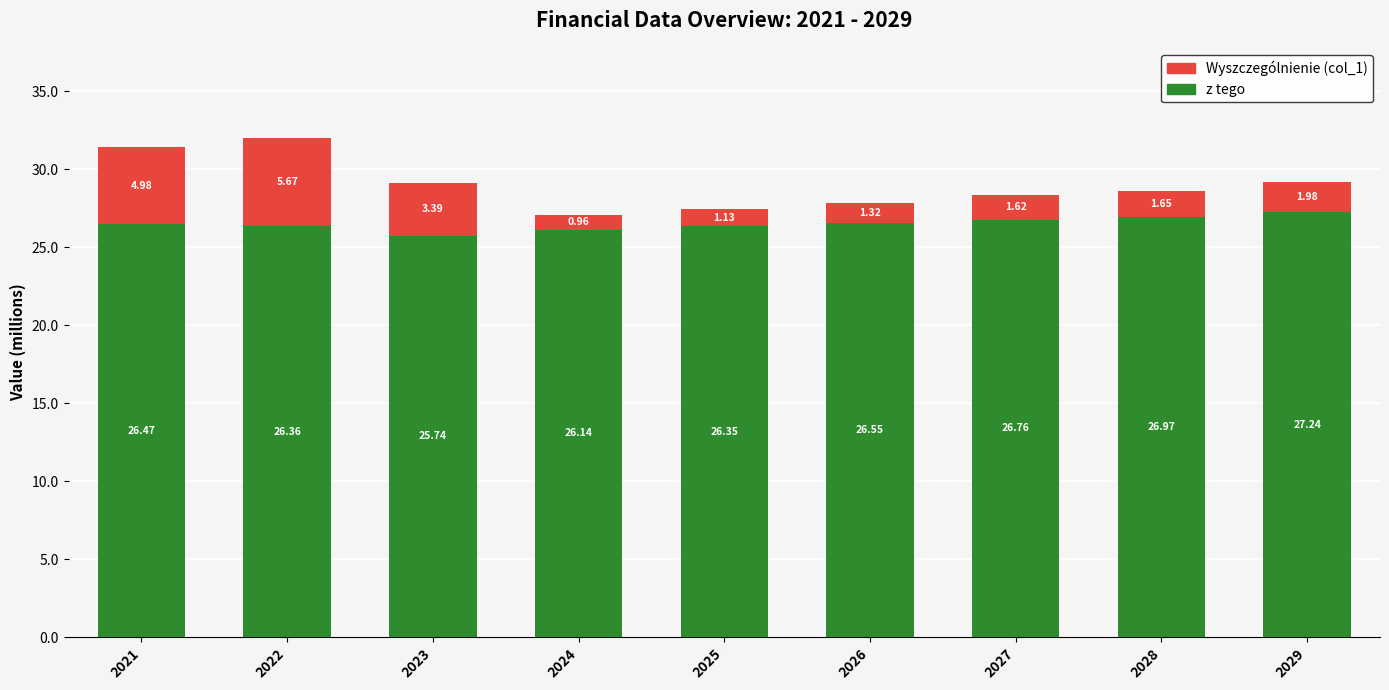

Count the number of data series in this chart.

2